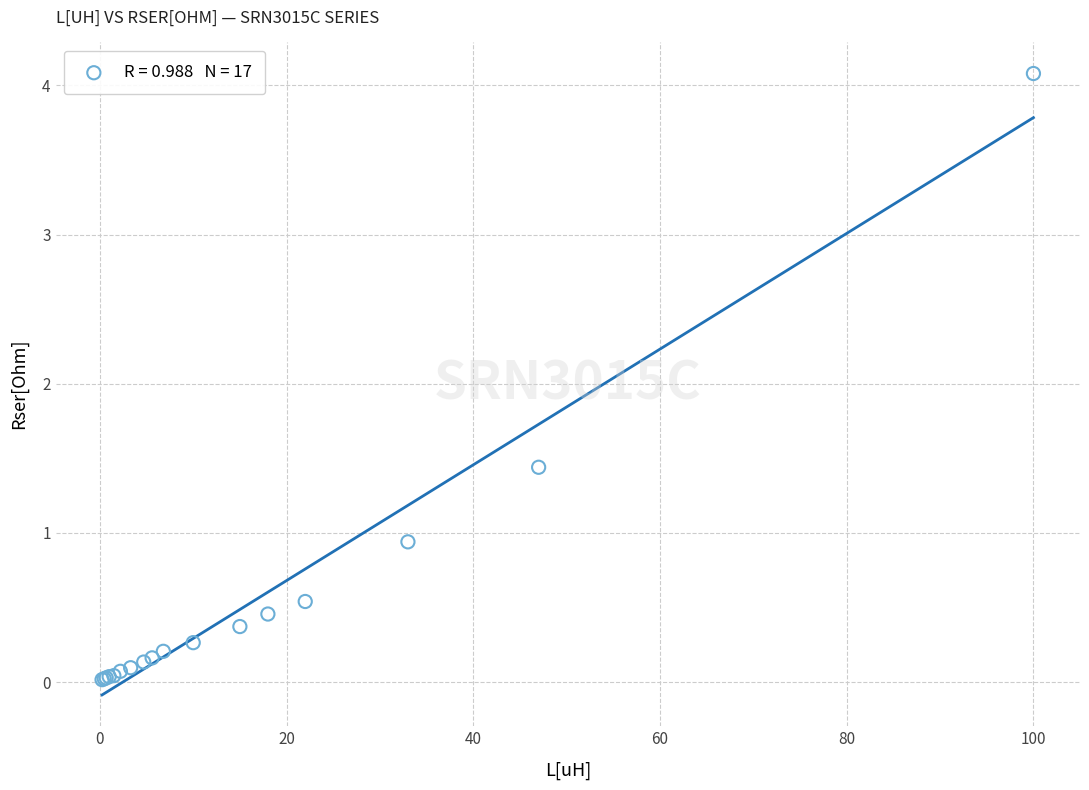

What Y value in the scatter plot is closest to 2?

1.4